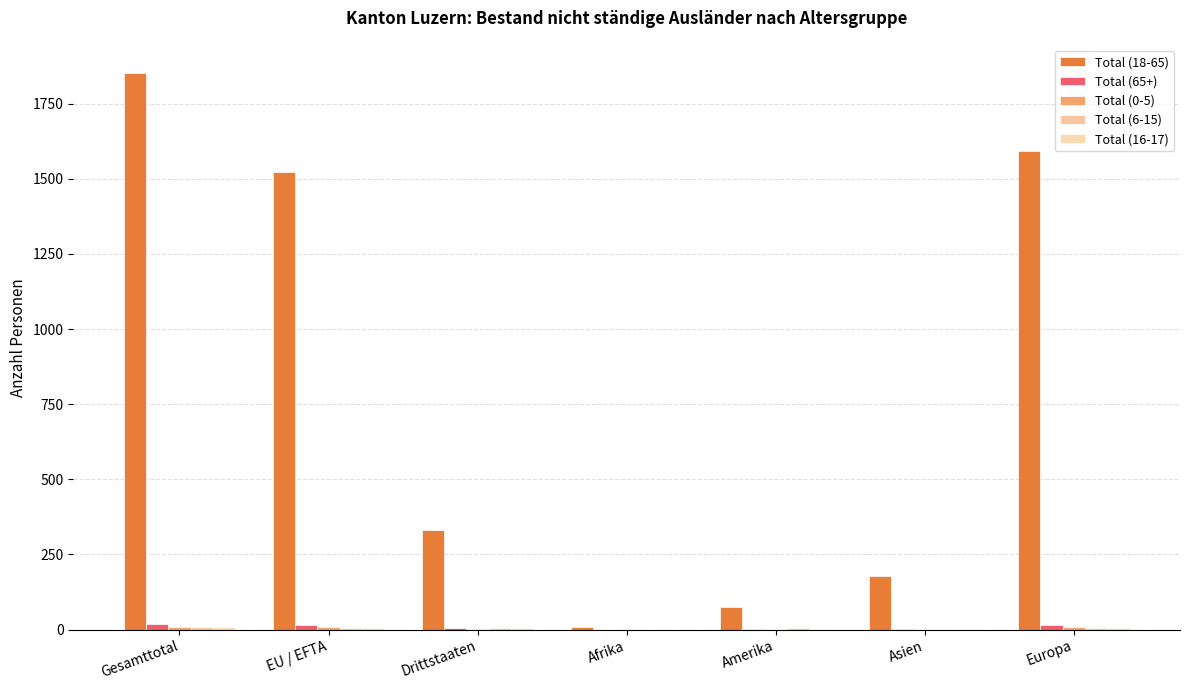

Between EU / EFTA and Amerika, which series saw the biggest shift?

Total (18-65)